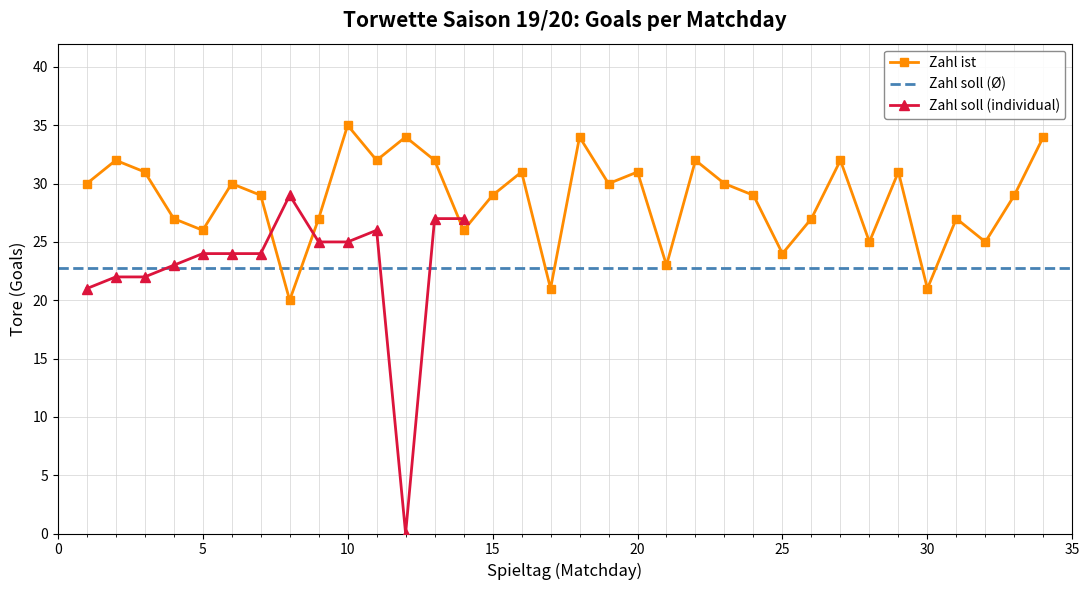

What is the value of the 23rd point from the left?

30